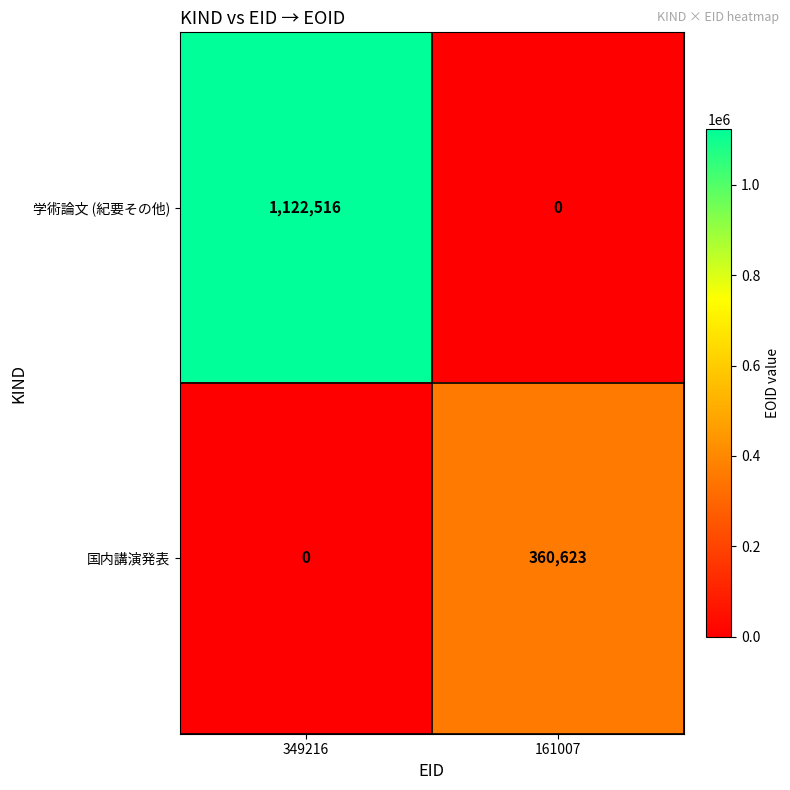

Which series changed the most between 349216 and 161007?

学術論文 (紀要その他)